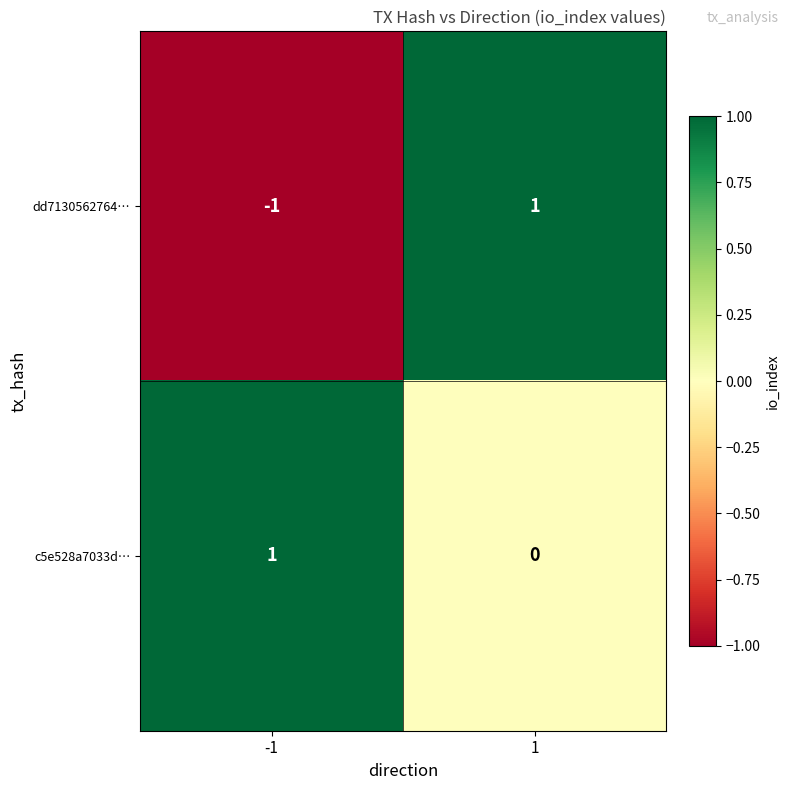

Which series has the largest total across all categories?

c5e528a7033d…